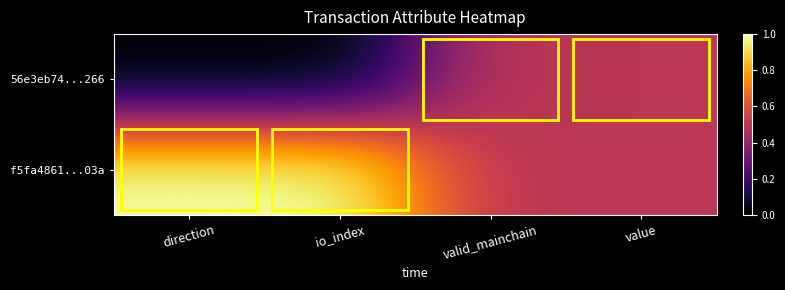

Which series has the largest total across all categories?

f5fa4861...03a